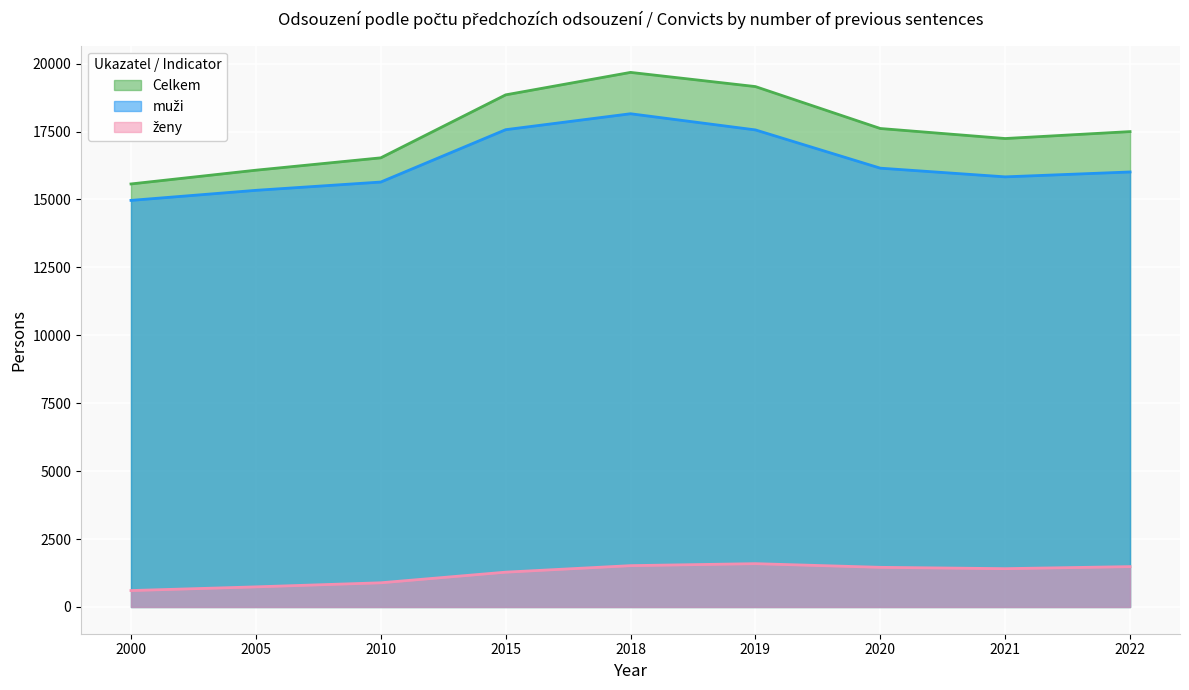

Reading right to left, extract all data points from this chart.

Celkem: 2022=17498	2021=17243	2020=17612	2019=19155	2018=19677	2015=18850	2010=16532	2005=16077	2000=15571
muži: 2022=16012	2021=15832	2020=16152	2019=17560	2018=18155	2015=17568	2010=15641	2005=15336	2000=14966
ženy: 2022=1486	2021=1411	2020=1460	2019=1595	2018=1522	2015=1282	2010=891	2005=741	2000=605